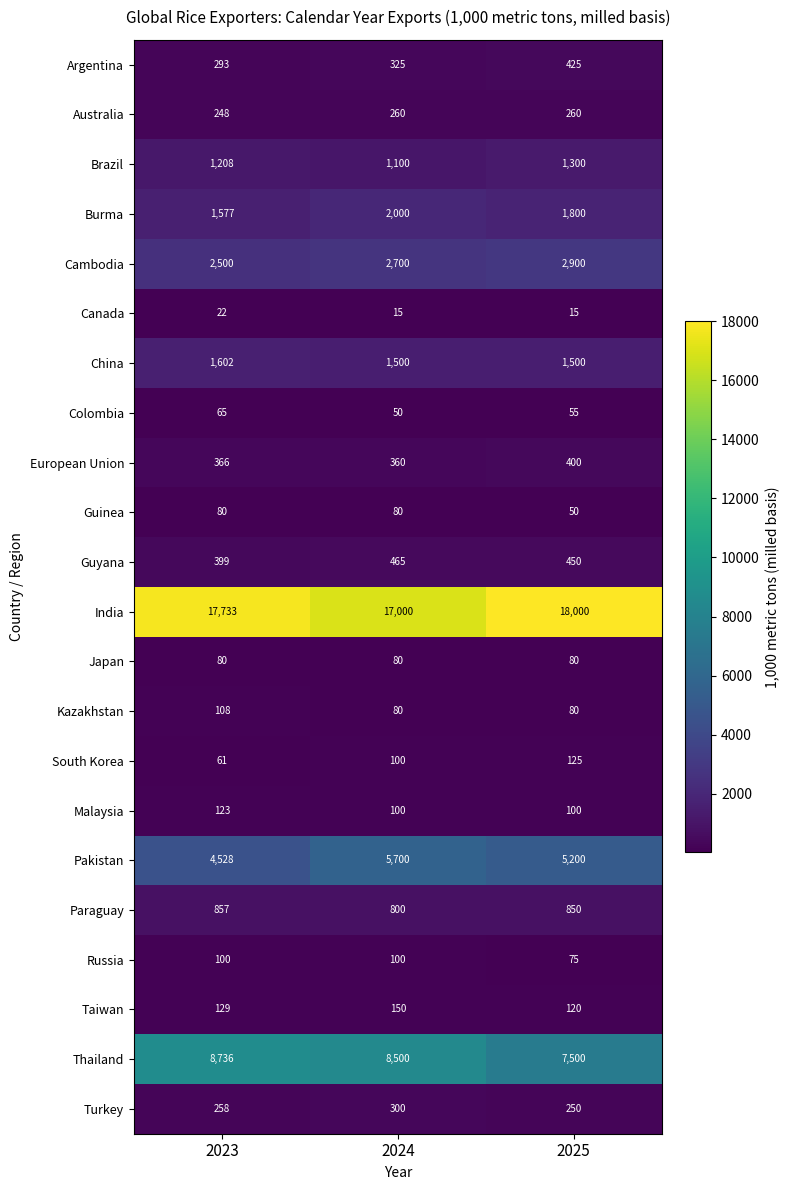

At which category is the sum across all series the highest?

2024